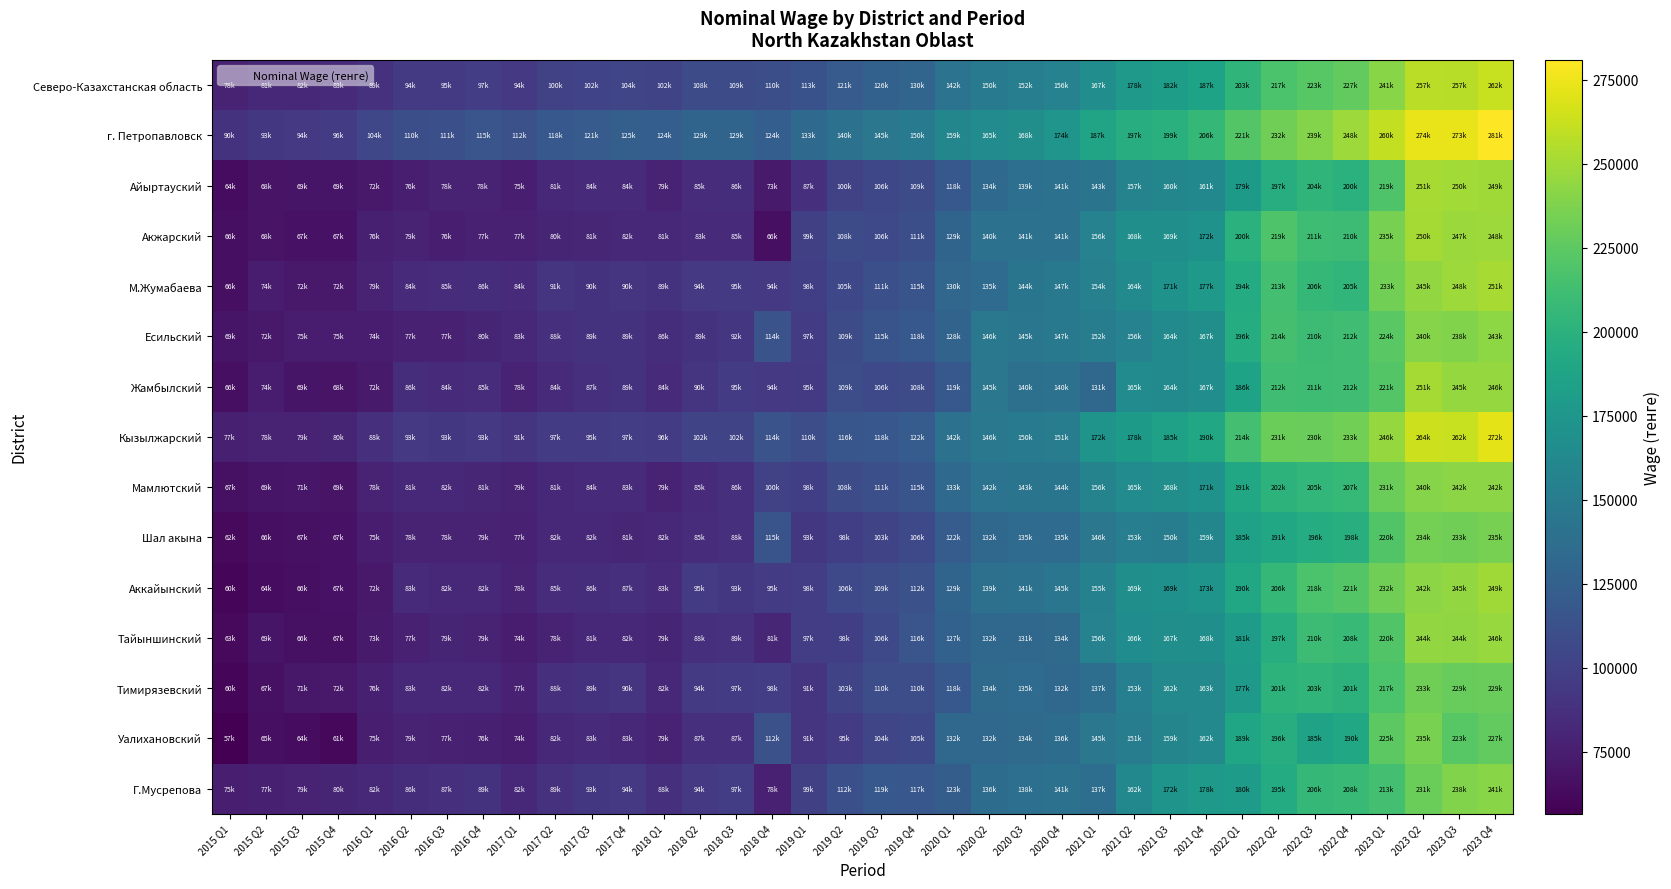

At how many categories does at least one series exceed 132086?

20